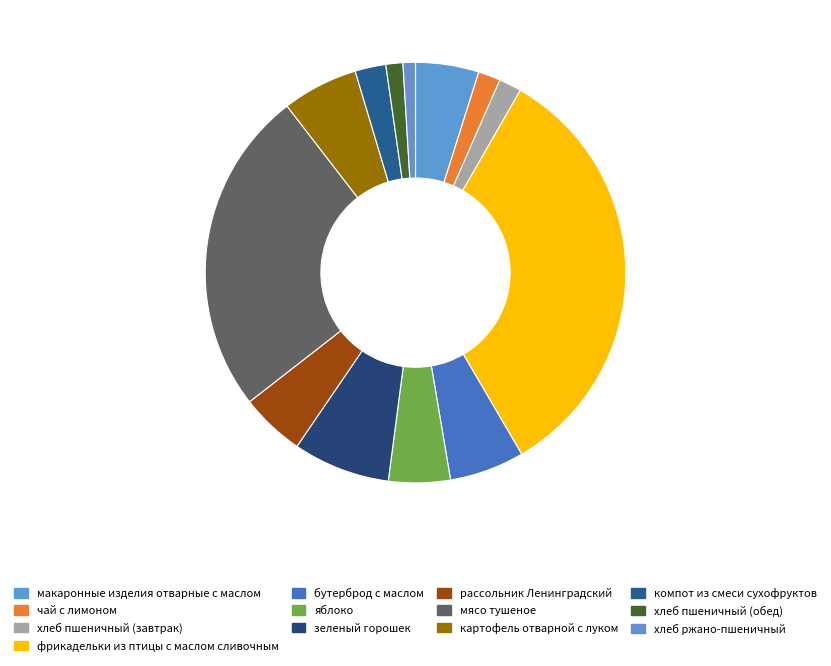

Is it true that мясо тушеное is 25% of the pie?

True